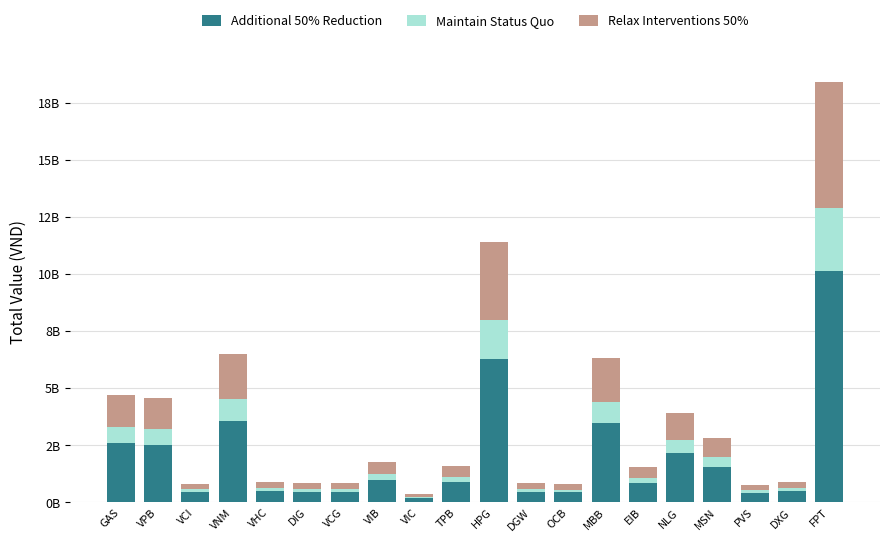

What position from the left is VCI?

3